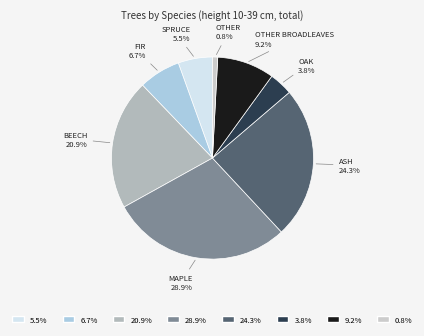

Count the number of slices in the pie.

8